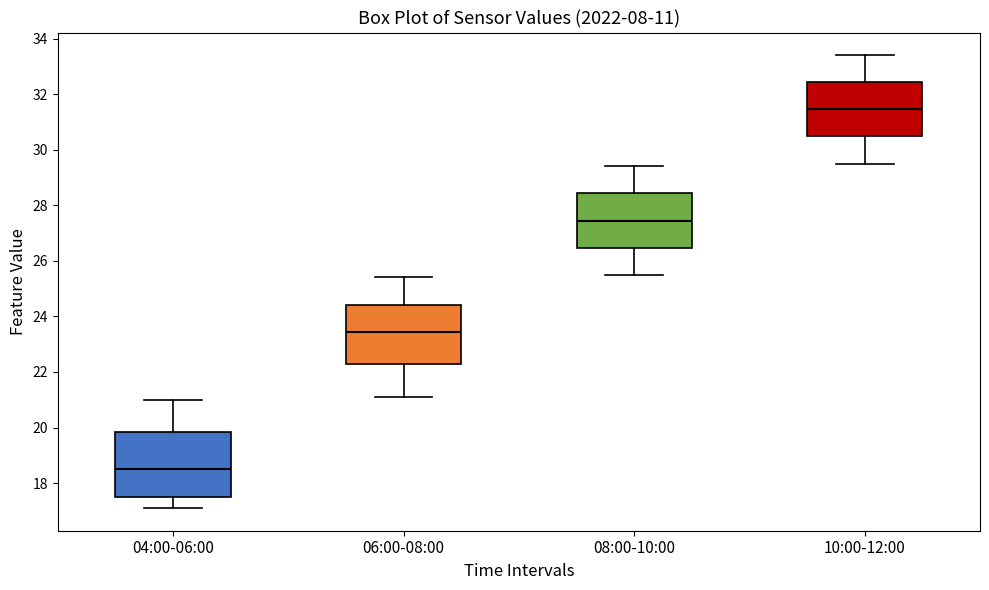

Which box's median line is the lowest?

04:00-06:00